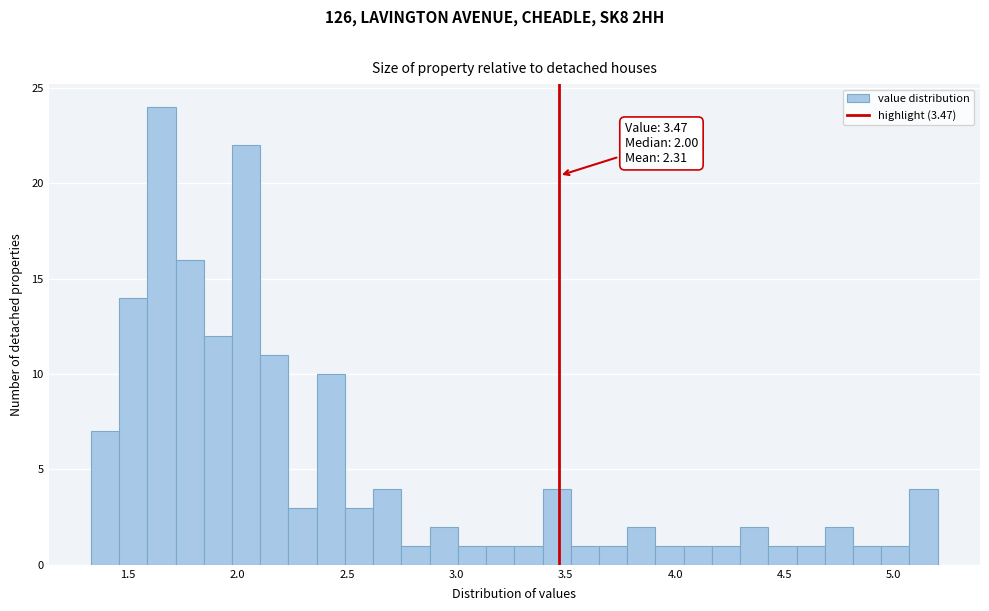

Around what value on the x-axis is the tallest bar? Give the approximate position of its centre, as read against the axis.

1.65